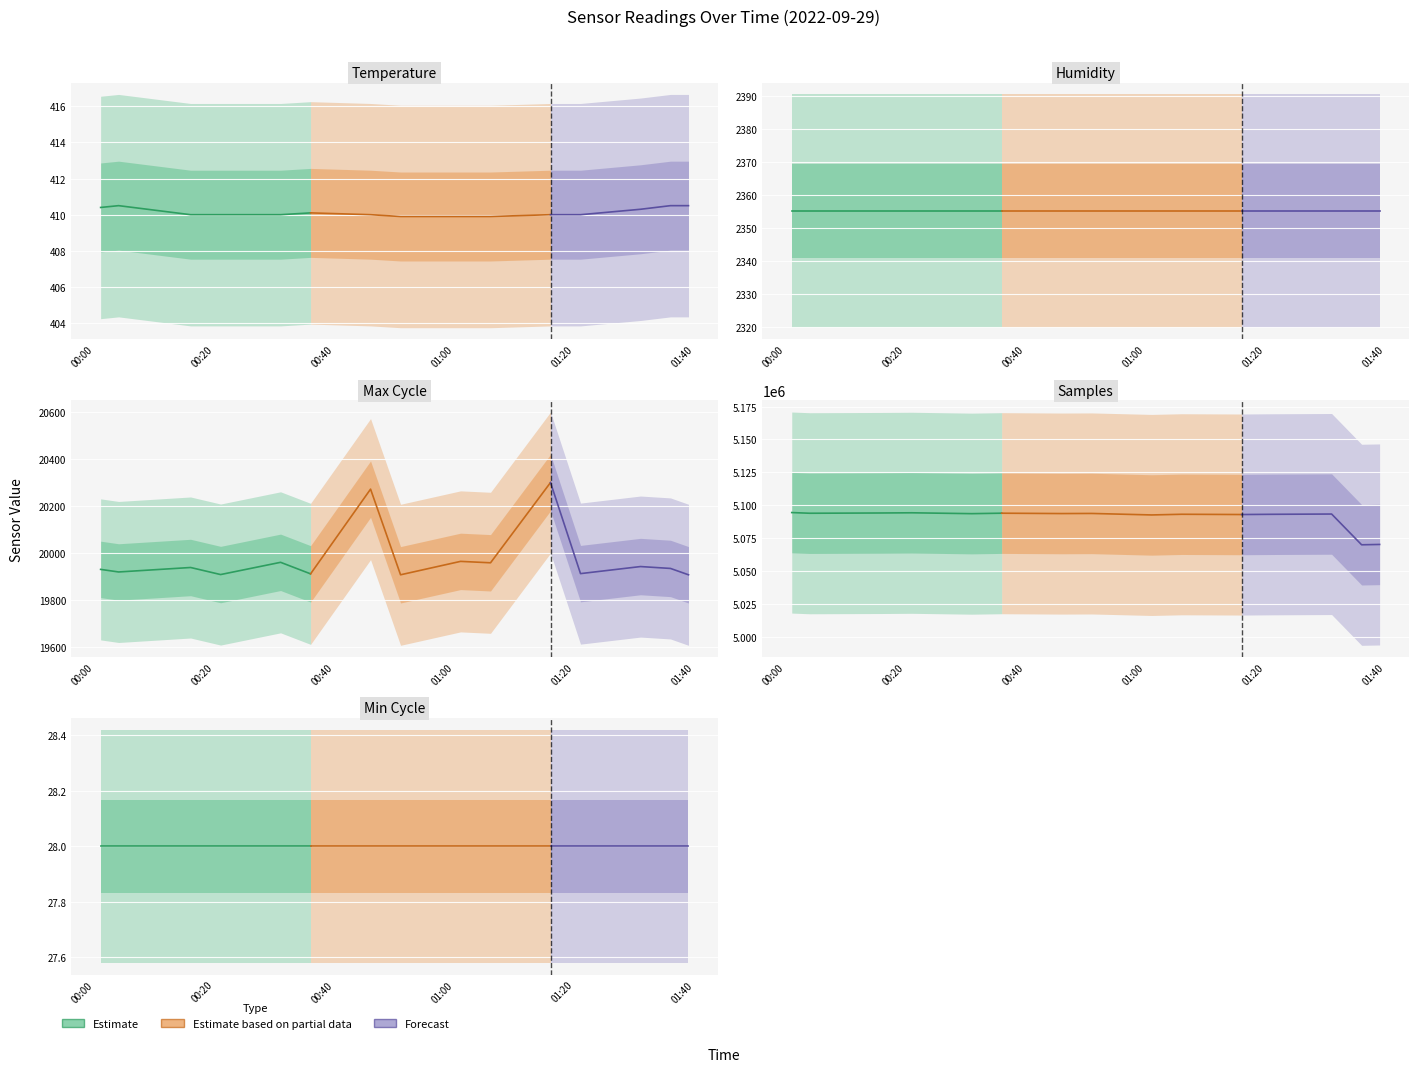

True or false: Min_cycle has more than 2 points higher than both neighbors.

False